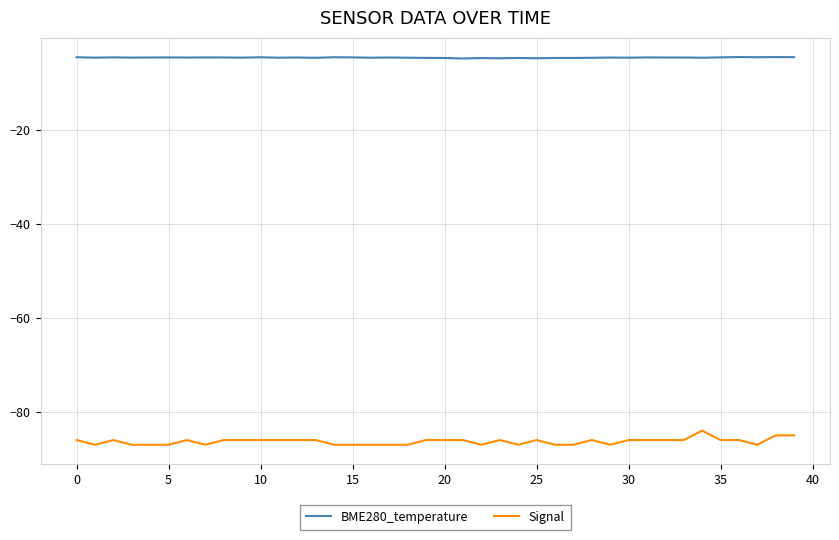

True or false: Signal and BME280_temperature intersect in this chart.

False